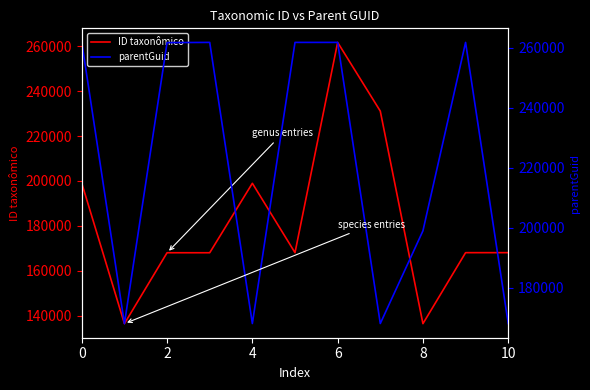

What is the lowest value of the ID taxonômico series?

136380